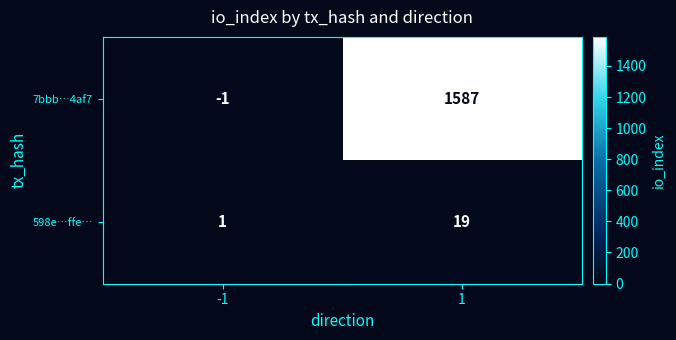

Rank the series at 1 from lowest to highest value.

598e…ffe…, 7bbb…4af7